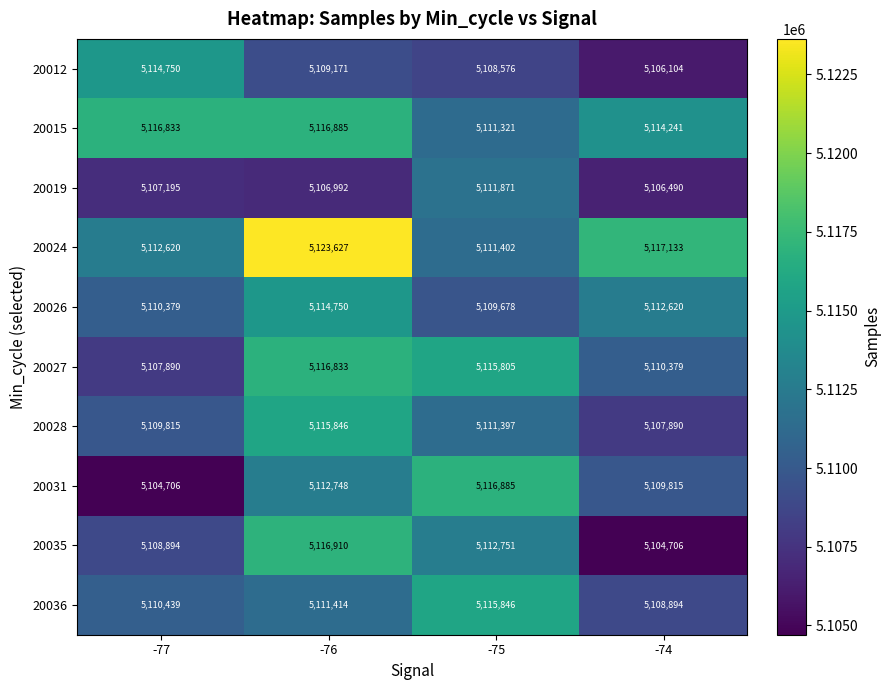

True or false: 20027 has a value of 8864240 at -77.

False